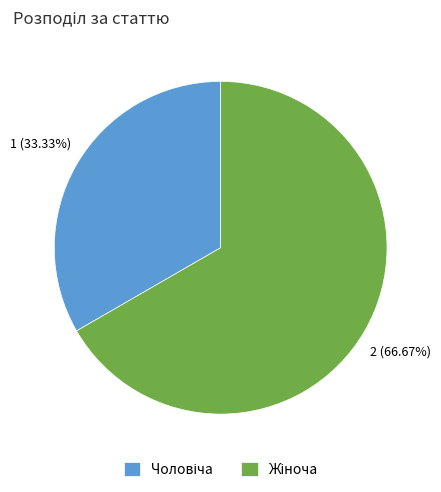

Is it true that Чоловіча is 33% of the pie?

True